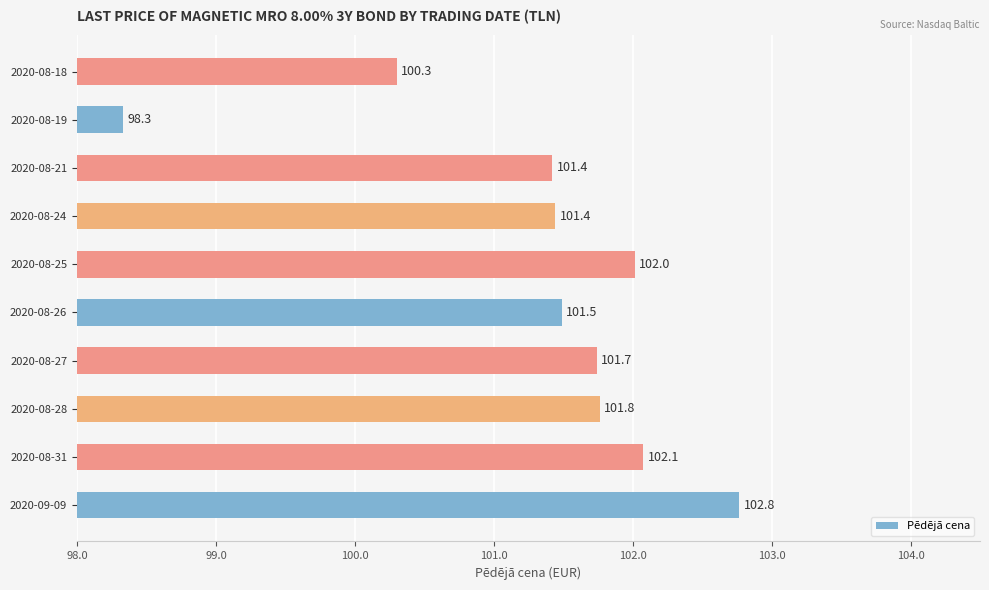

What is the difference between the values at 2020-08-21 and 2020-08-18?

1.1